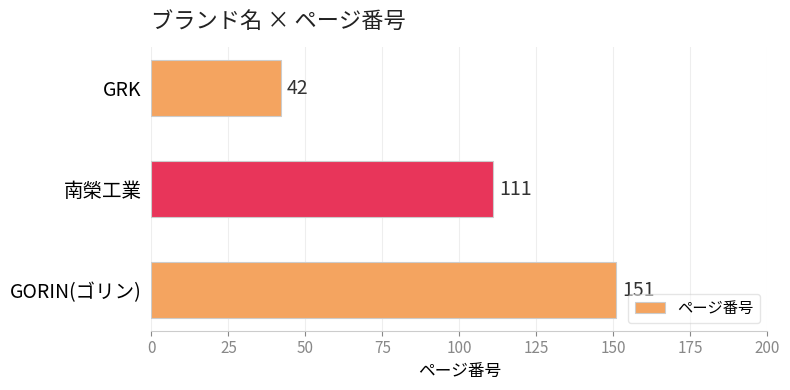

How many data points does each series have?

3